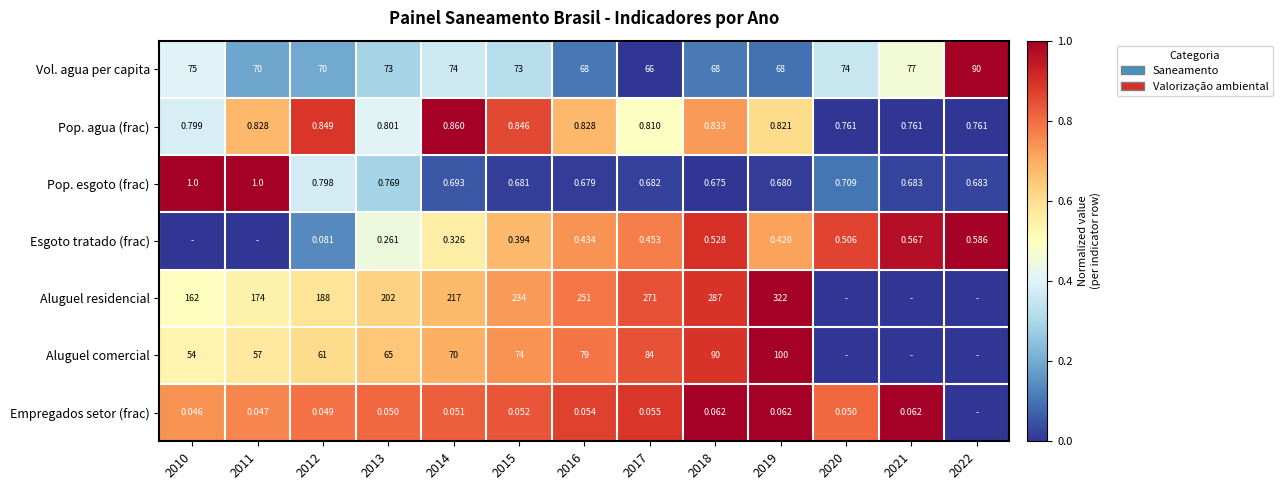

Which series changed the most between 2013 and 2019?

Aluguel residencial